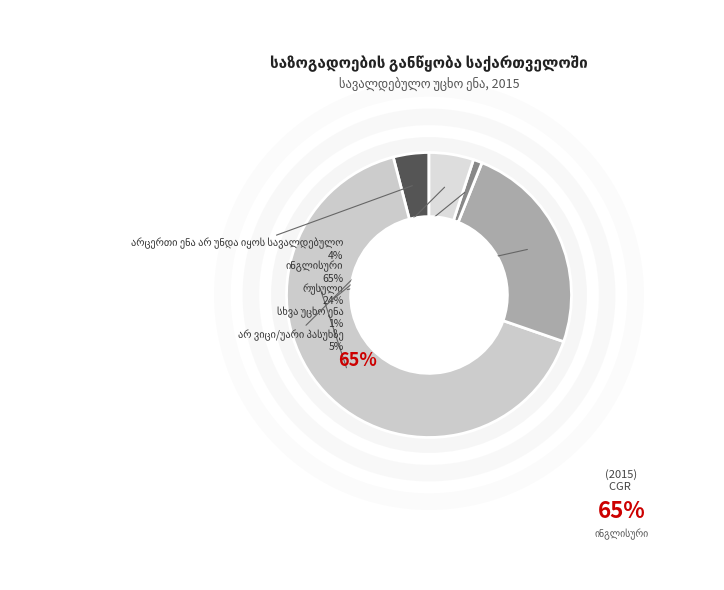

To the nearest percent, what is the combined percentage of არცერთი ენა არ უნდა იყოს სავალდებულო and არ ვიცი/უარი პასუხზე?

9%